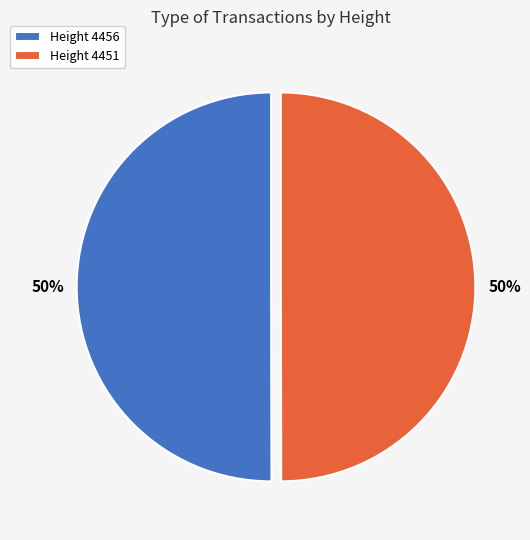

Count the number of slices in the pie.

2